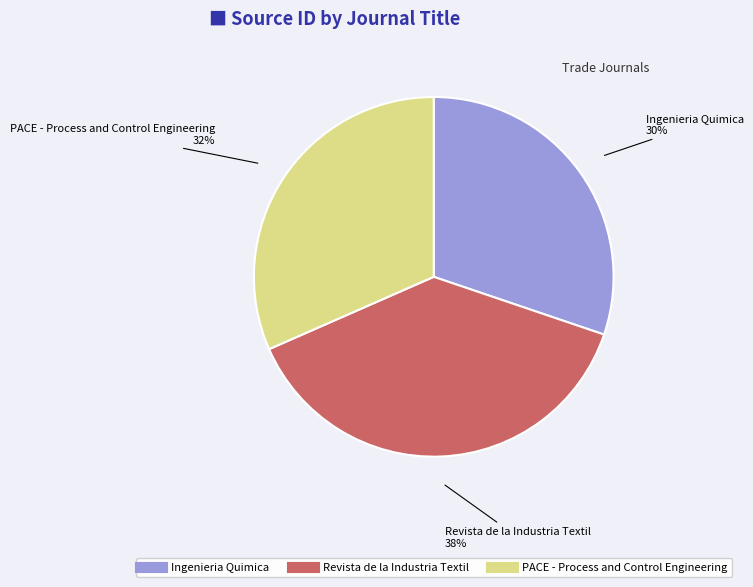

The Ingenieria Quimica slice represents 43% of the pie. True or false?

False